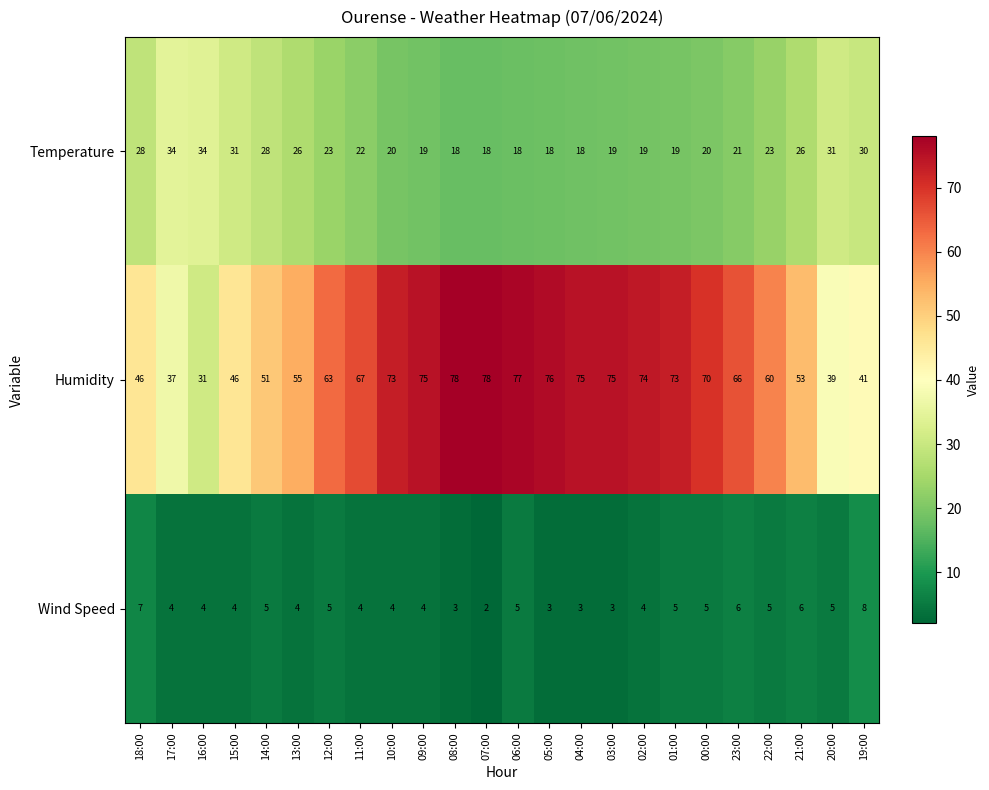

What is the difference between the second highest and minimum values in the Temperature series?

16